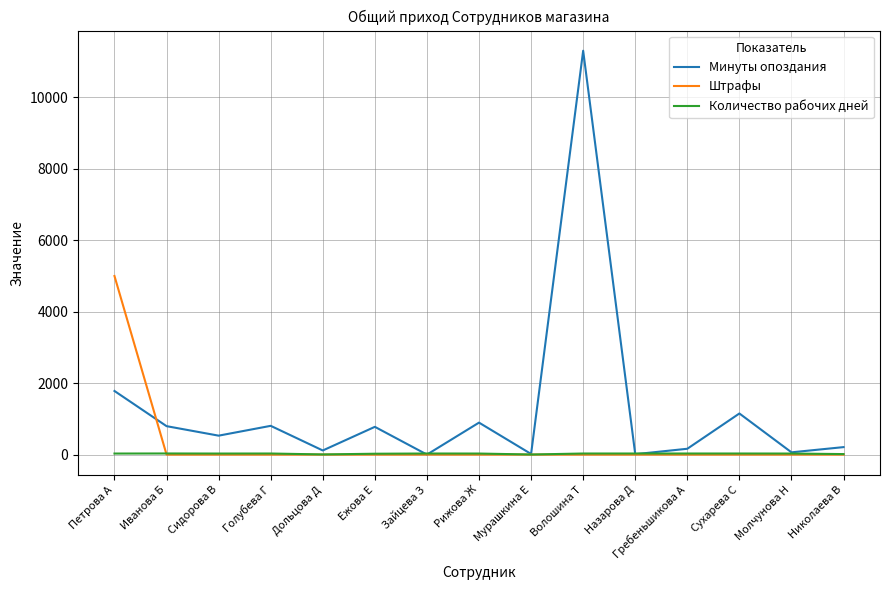

Is the value of Штрафы at Петрова А greater than the value of Минуты опоздания at Молчунова Н?

Yes